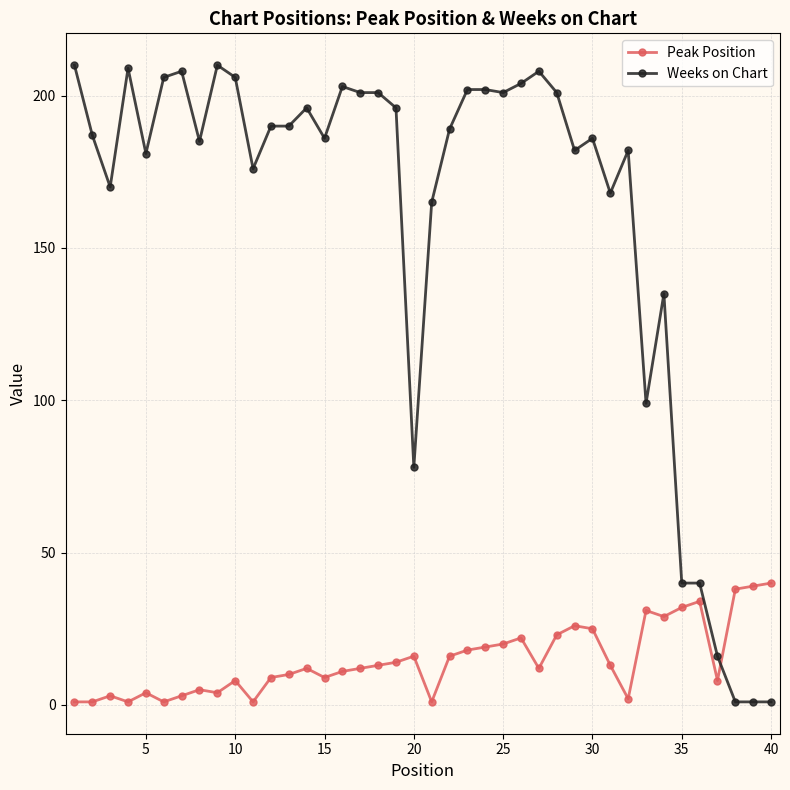

How many data points does each series have?

40